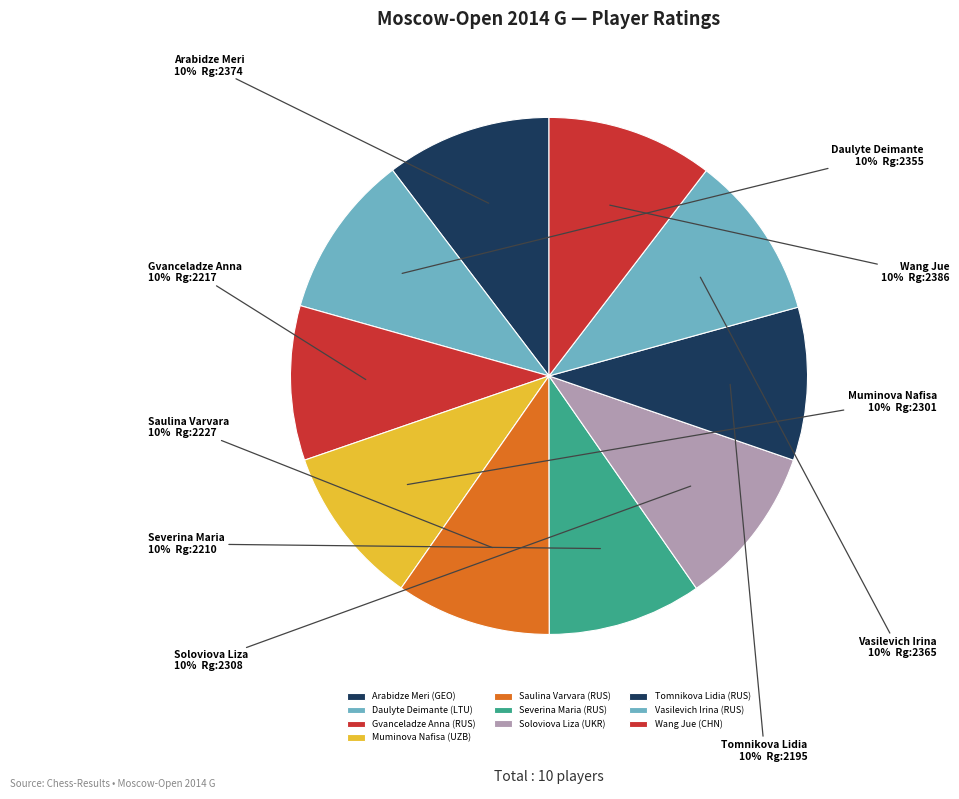

Which has a higher value, Soloviova Liza (UKR) or Muminova Nafisa (UZB)?

Soloviova Liza (UKR)